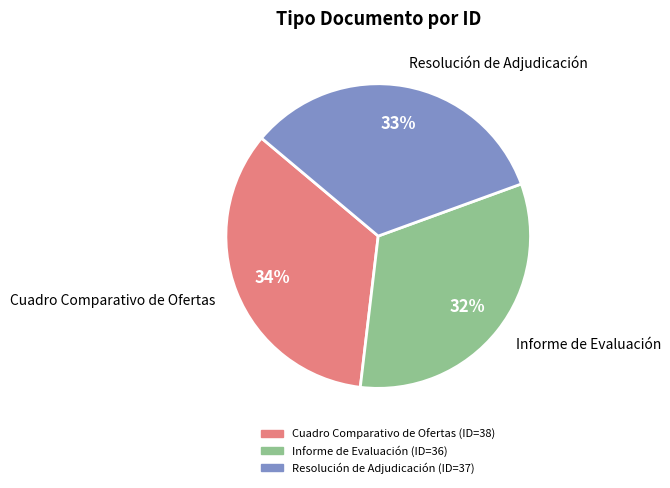

Approximately how many times larger is the value at Informe de Evaluación compared to Cuadro Comparativo de Ofertas?

0.9